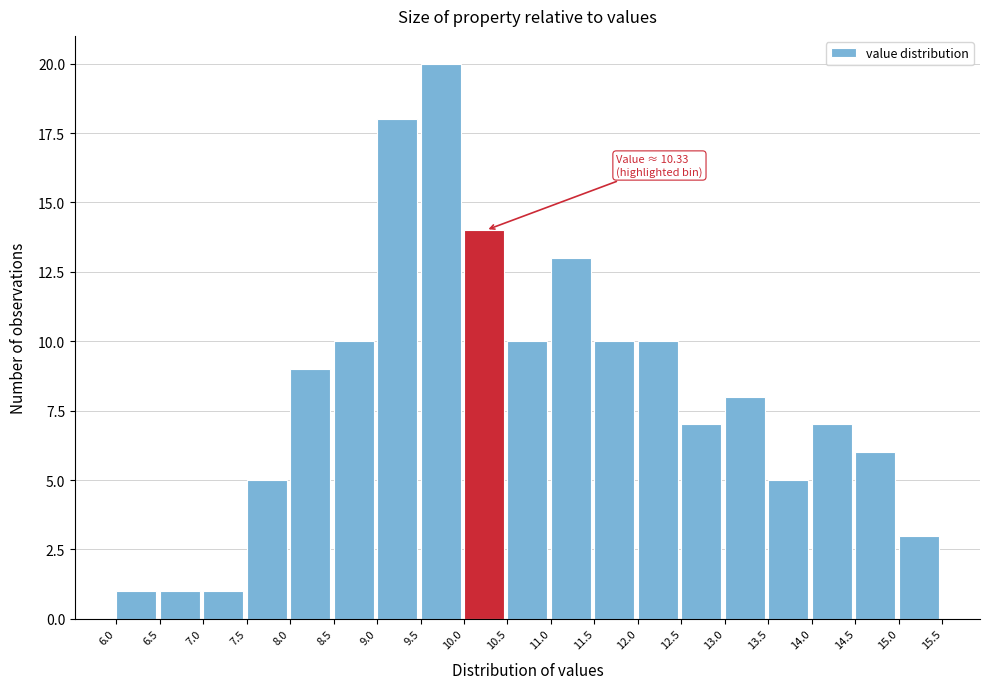

Over which range of the x-axis is the bar tallest?

9.5 to 10.0